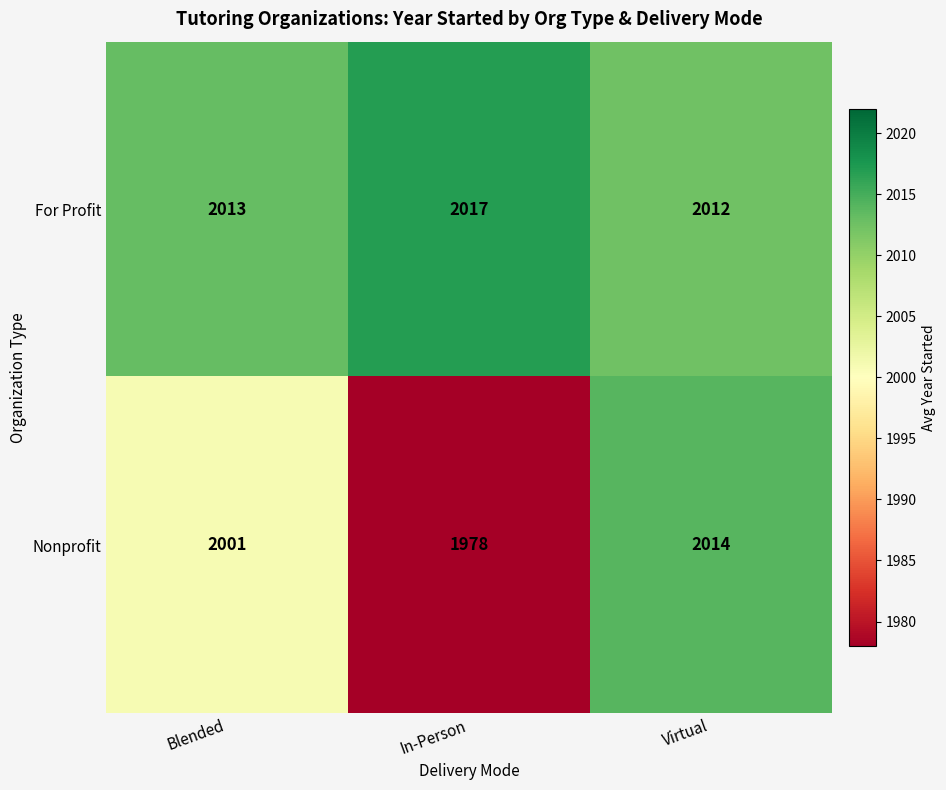

At how many categories does at least one series exceed 1984?

3